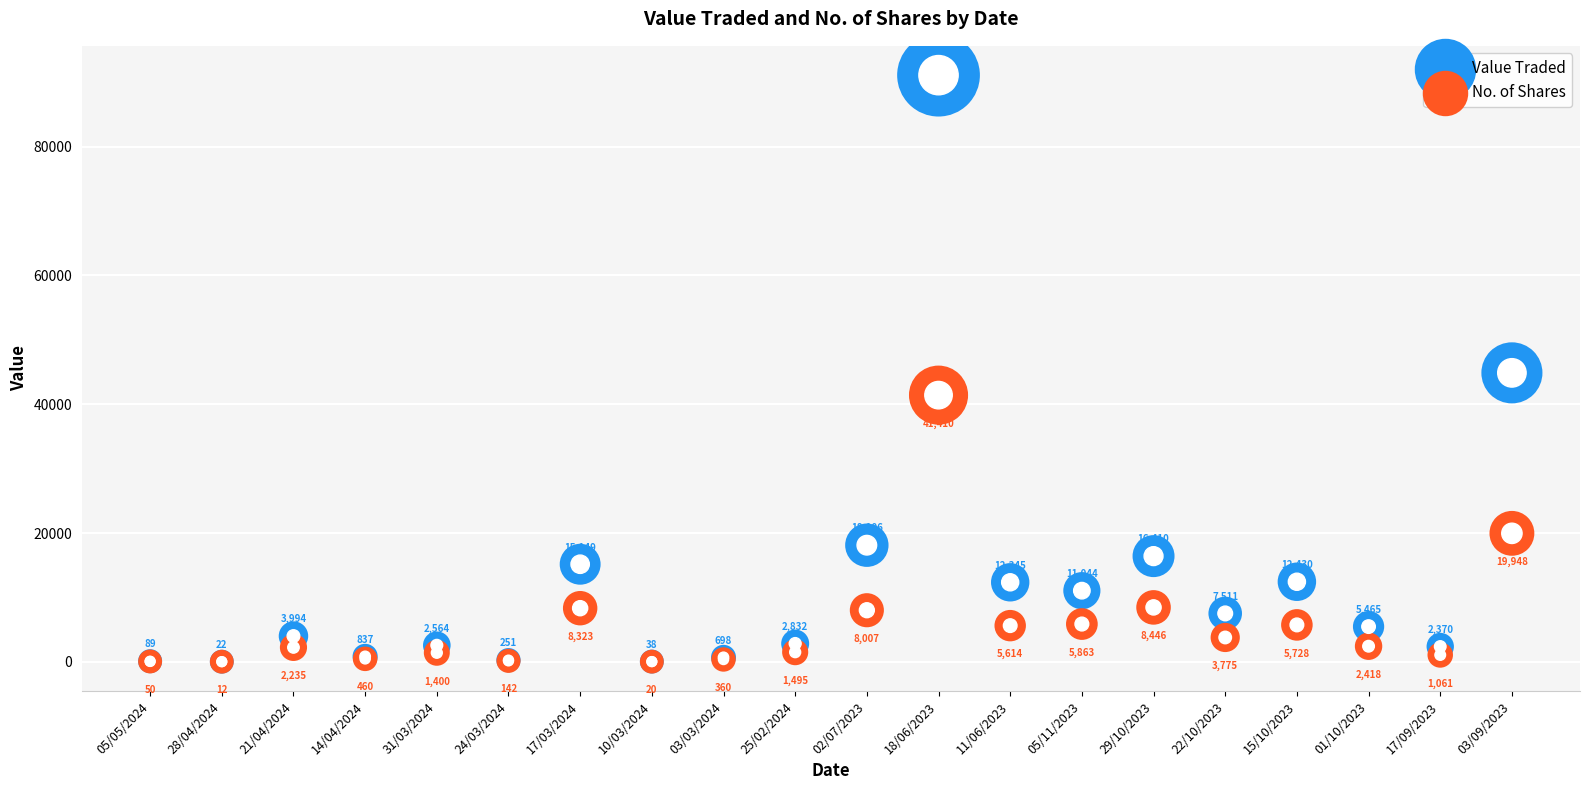

Which series has the largest total across all categories?

Value Traded